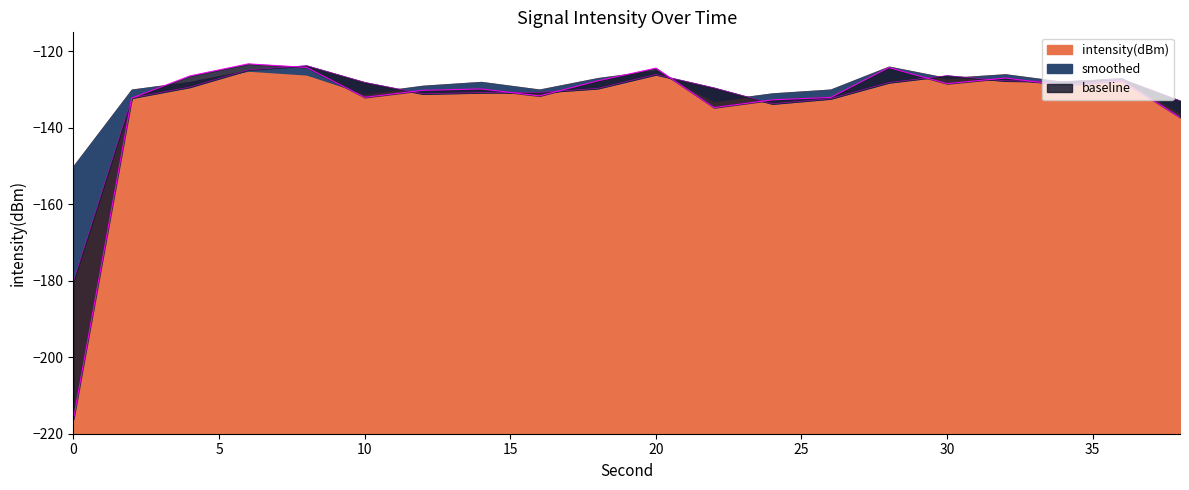

True or false: smoothed and intensity(dBm) intersect in this chart.

True